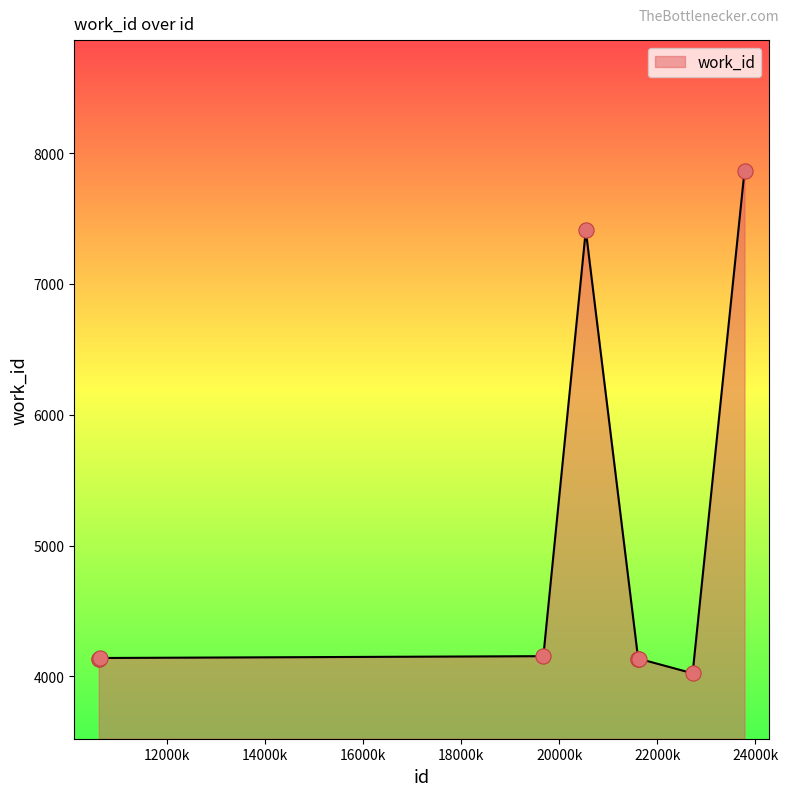

What is the maximum value shown in the chart?

7864